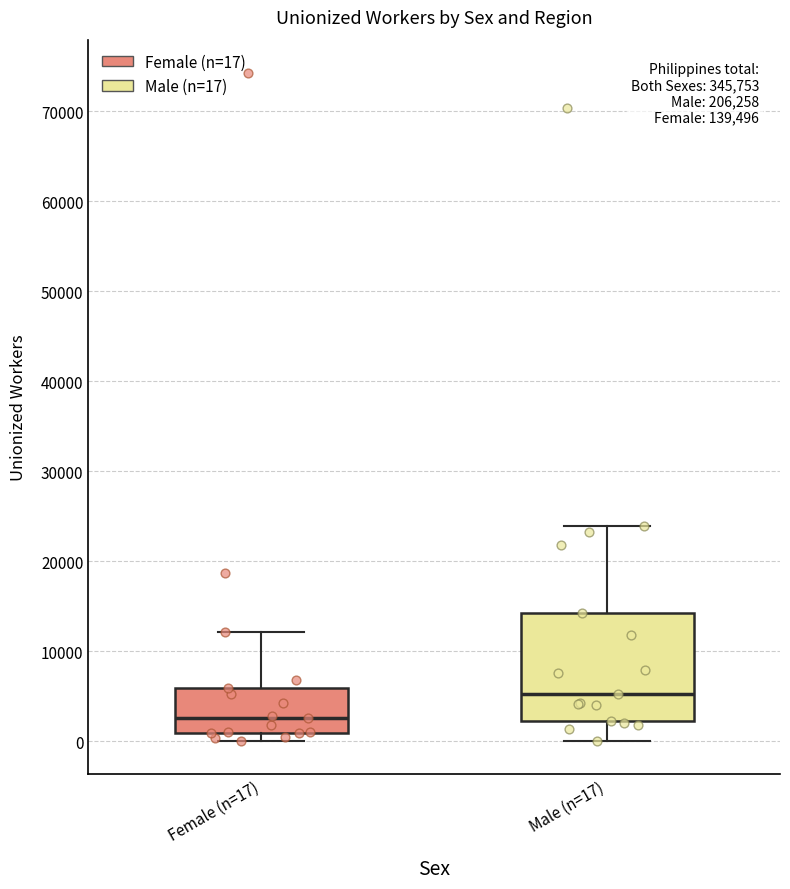

Where is the upper edge of the box for Male (n=17) on the y-axis? The values are not printed on the chart, so give them approximately, as read against the axis.

14000